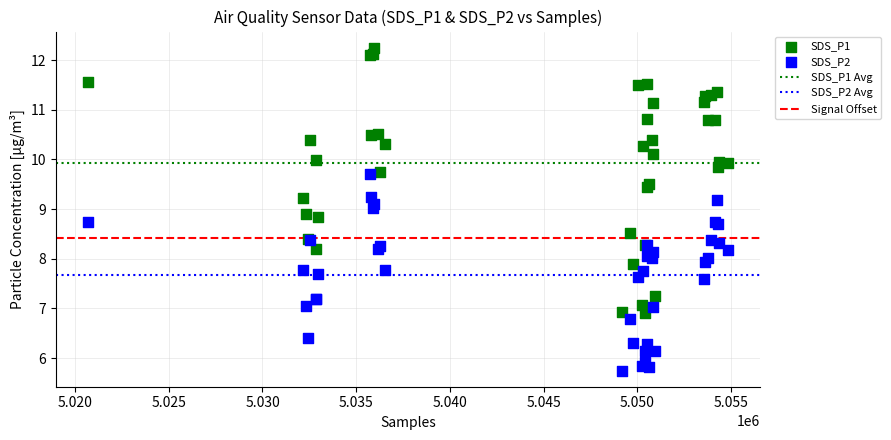

Which series contains the highest Y value?

SDS_P1